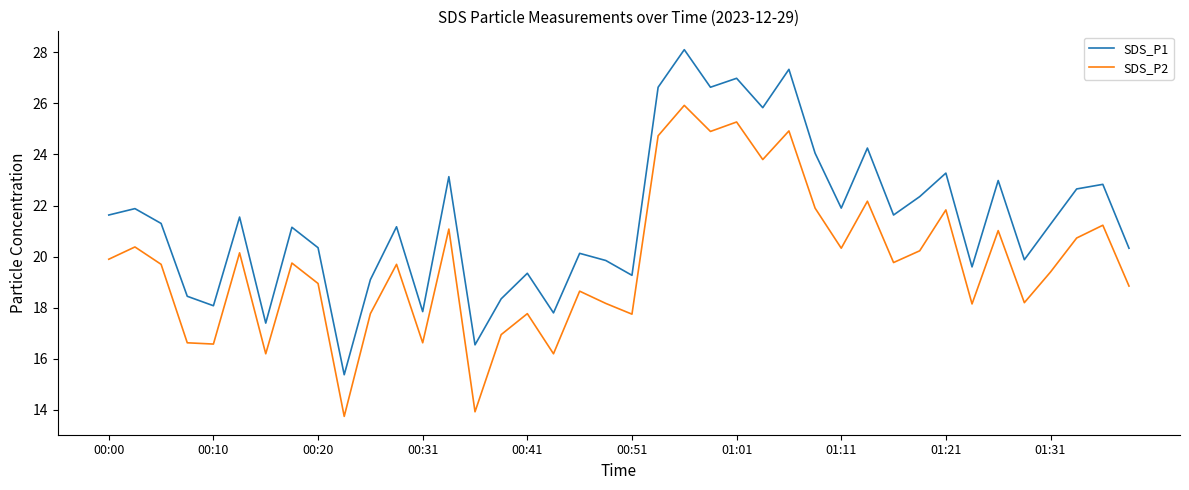

List the series in order of their peak value, lowest first.

SDS_P2, SDS_P1